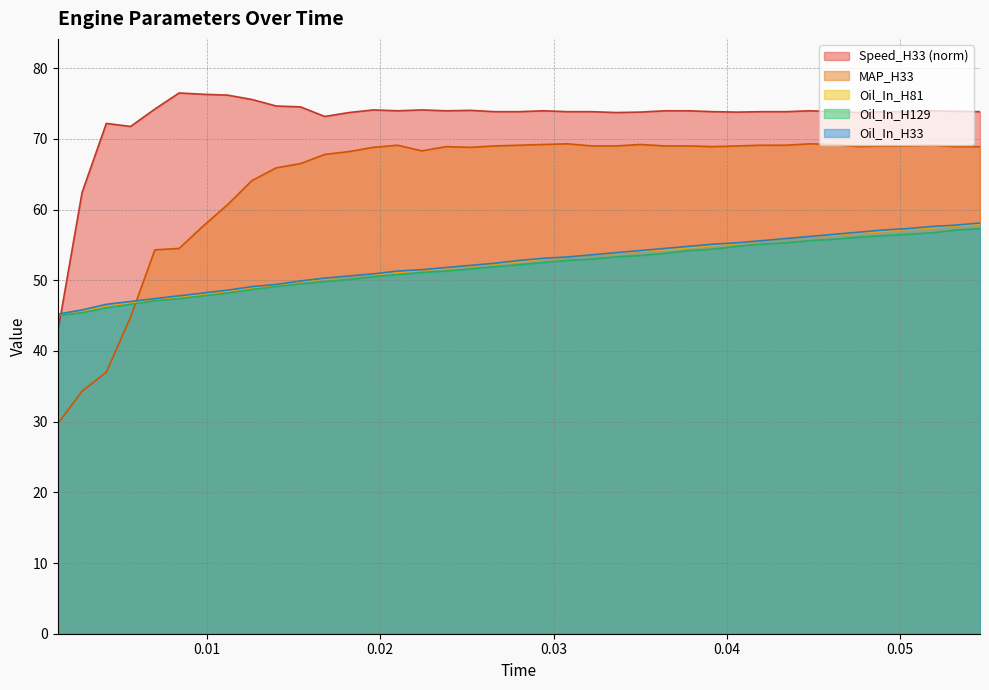

Which series has the largest total across all categories?

Speed_H33 (norm)